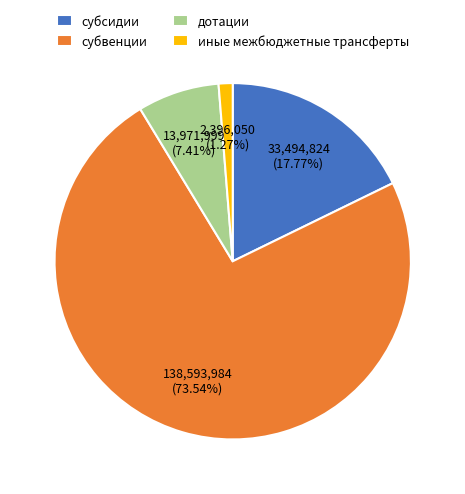

Count the number of slices in the pie.

4